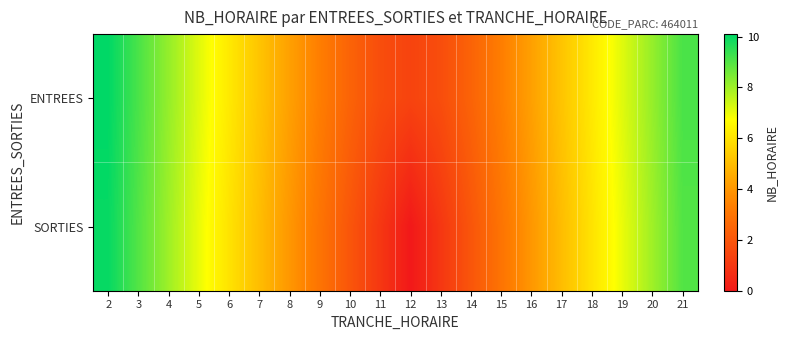

Which has a higher value, 8 or 2?

2